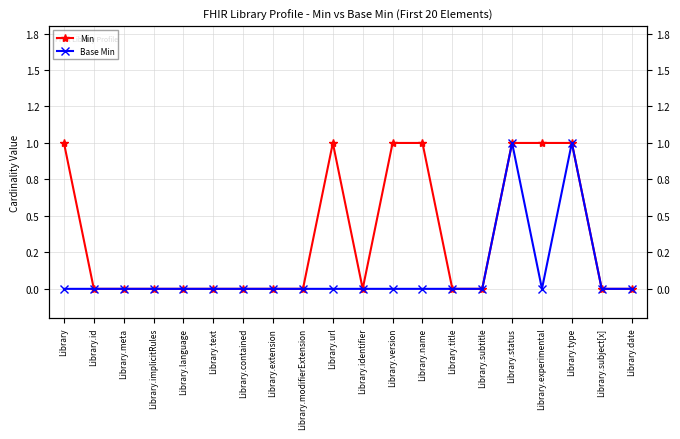

List the labels in order of Base Min value, largest first.

Library.status, Library.type, Library, Library.id, Library.meta, Library.implicitRules, Library.language, Library.text, Library.contained, Library.extension, Library.modifierExtension, Library.url, Library.identifier, Library.version, Library.name, Library.title, Library.subtitle, Library.experimental, Library.subject[x], Library.date